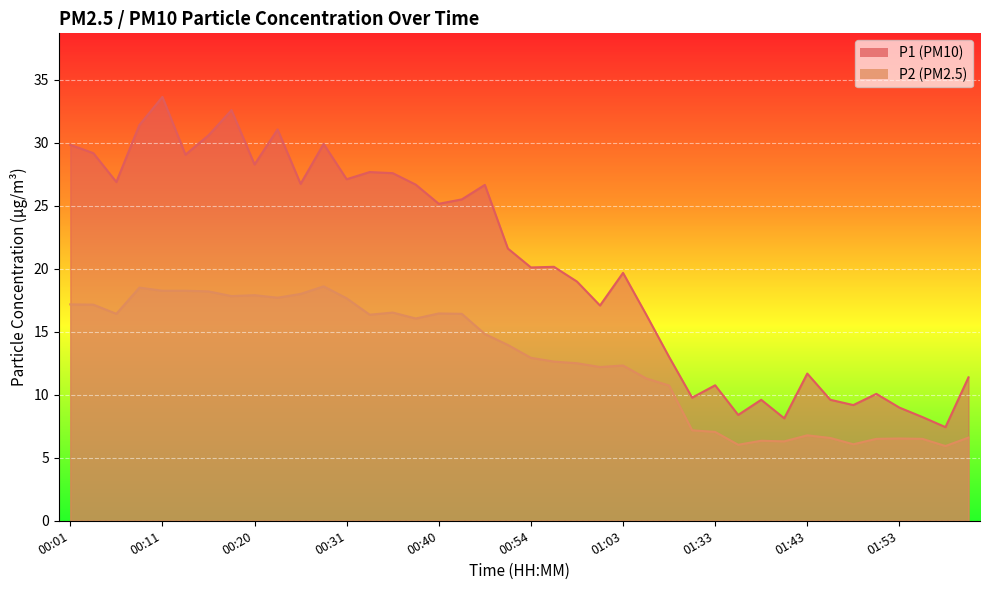

Reading left to right, extract all data points from this chart.

P1: 29.8	29.2	26.9	31.4	33.6	29.1	30.6	32.6	28.3	31.1	26.7	29.9	27.1	27.7	27.6	26.7	25.1	25.5	26.6	21.6	20.1	20.1	19.0	17.1	19.7	16.4	13.0	9.8	10.8	8.4	9.6	8.1	11.7	9.6	9.2	10.1	9.0	8.2	7.4	11.4
P2: 17.2	17.1	16.4	18.5	18.2	18.2	18.2	17.8	17.9	17.7	18.0	18.6	17.6	16.4	16.5	16.1	16.4	16.4	14.8	13.9	12.9	12.6	12.5	12.2	12.3	11.3	10.7	7.2	7.0	6.0	6.3	6.3	6.8	6.6	6.1	6.5	6.5	6.5	5.9	6.6